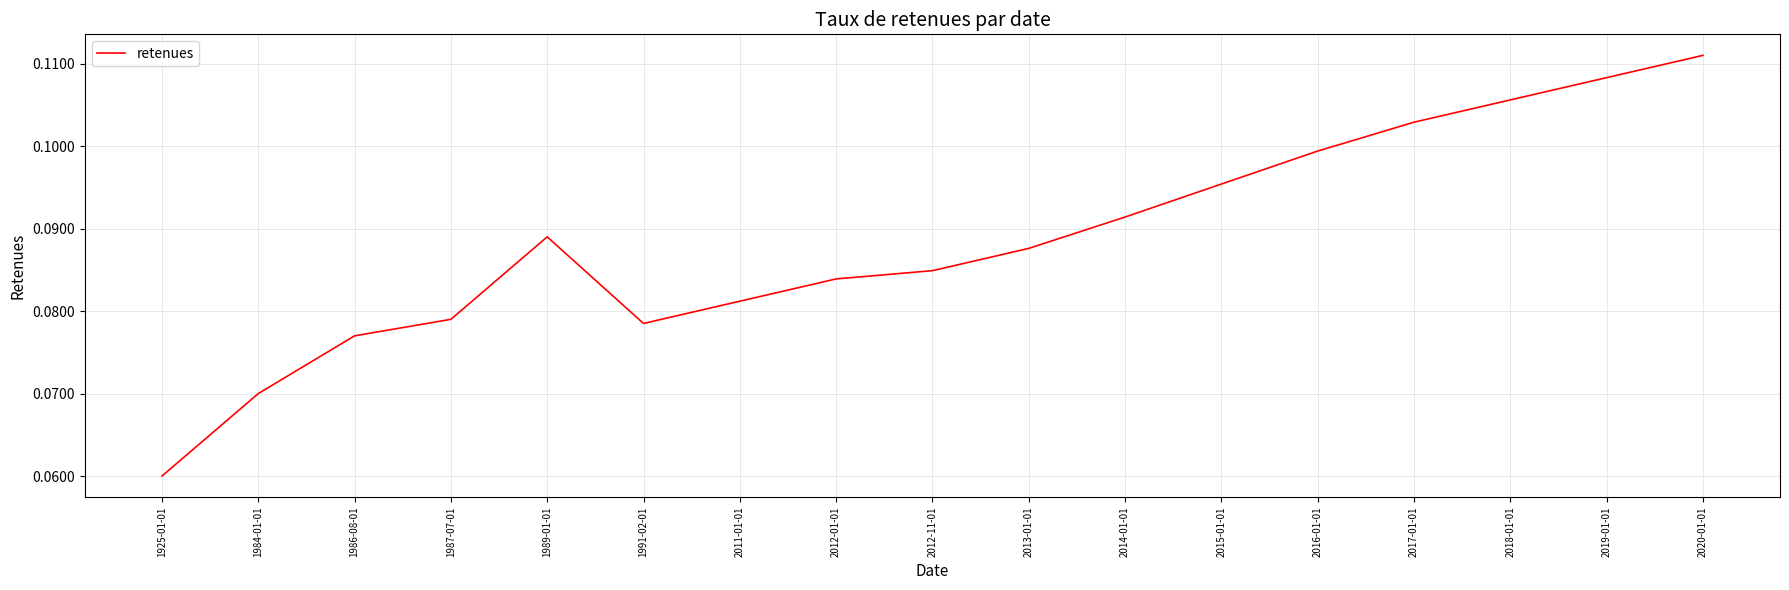

At which label is the value closest to 0?

1925-01-01